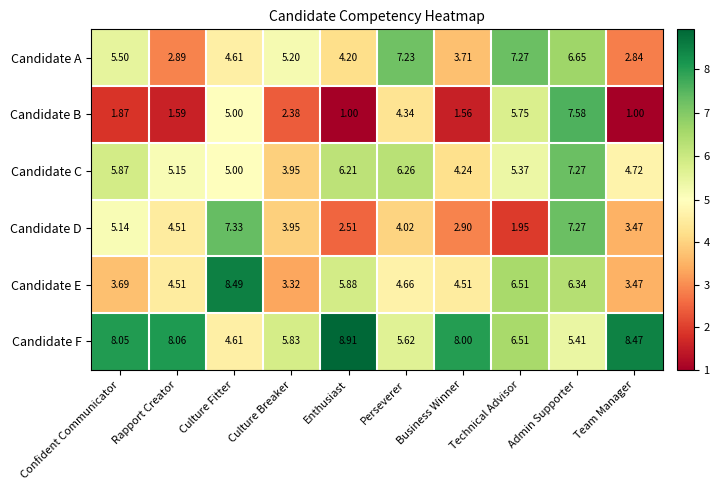

Which category has the highest value across all series?

Enthusiast